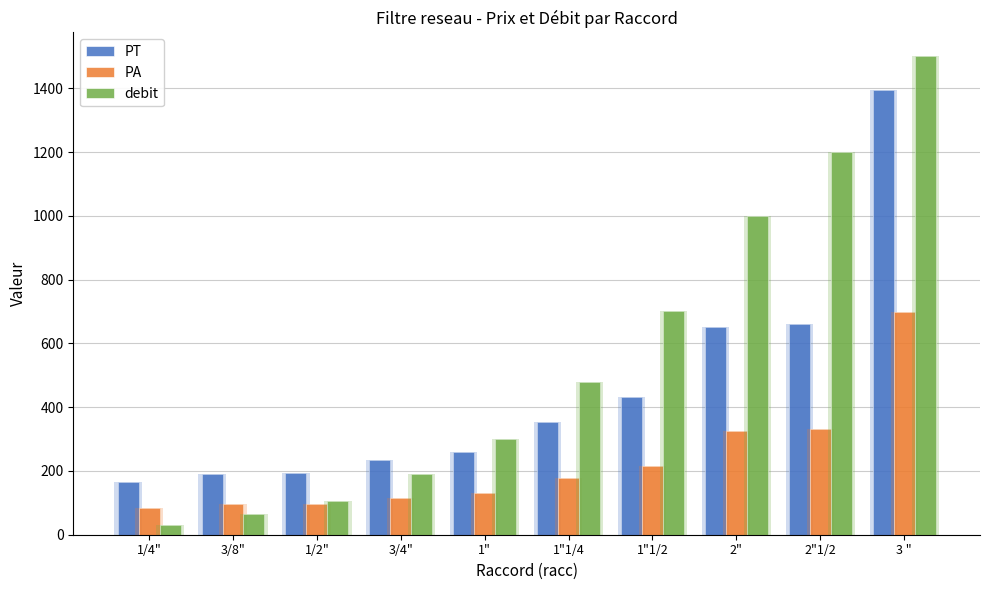

At how many categories does at least one series exceed 1217?

1